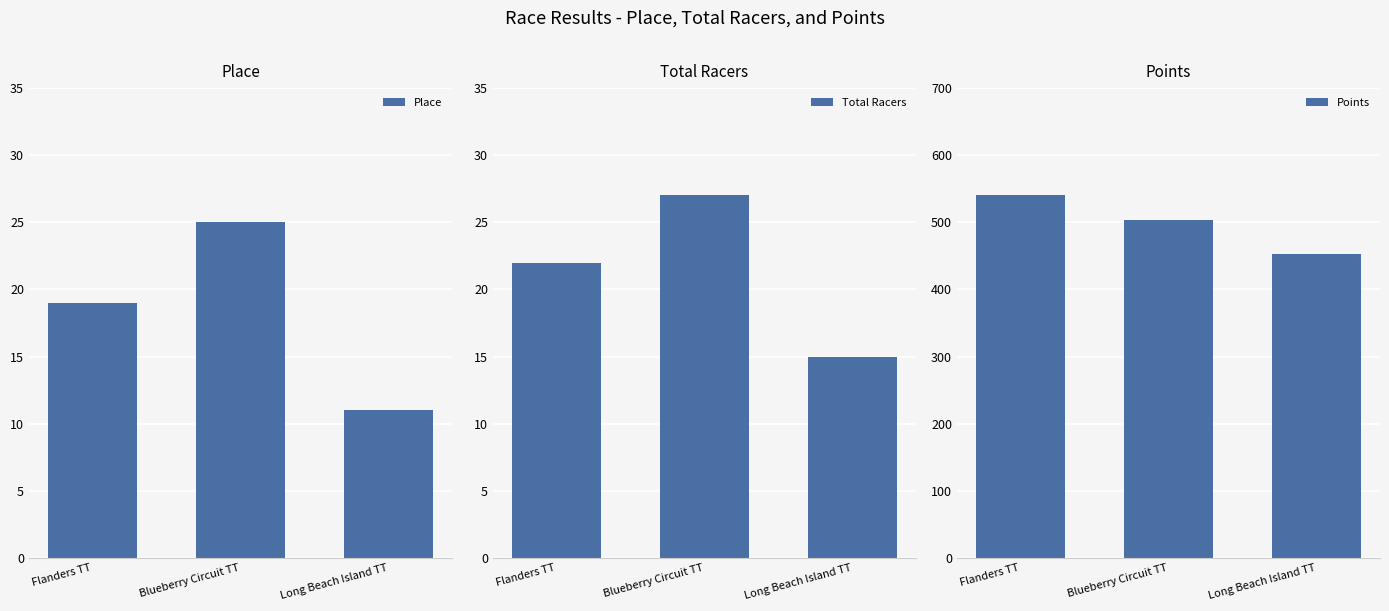

Rank the series by their maximum value, from lowest to highest.

Place, Total Racers, Points